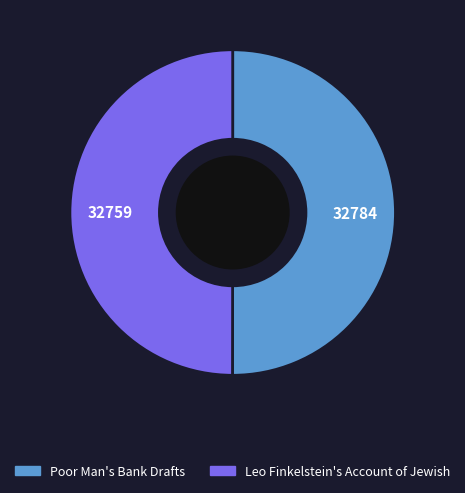

True or false: Leo Finkelstein's Account of Jewish accounts for 64% of the total.

False